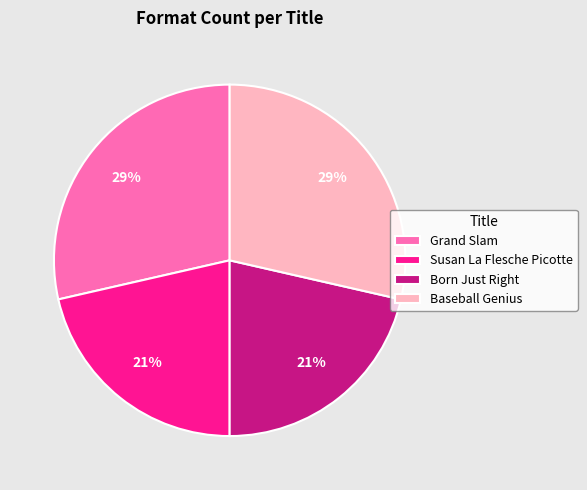

Which has a higher value, Baseball Genius or Susan La Flesche Picotte?

Baseball Genius